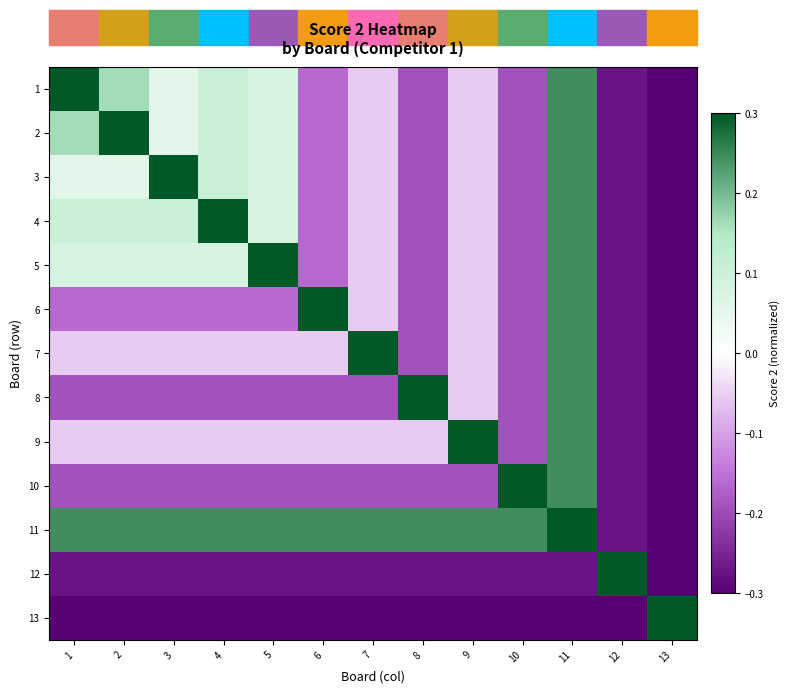

Which has a higher value, 9 or 3?

3